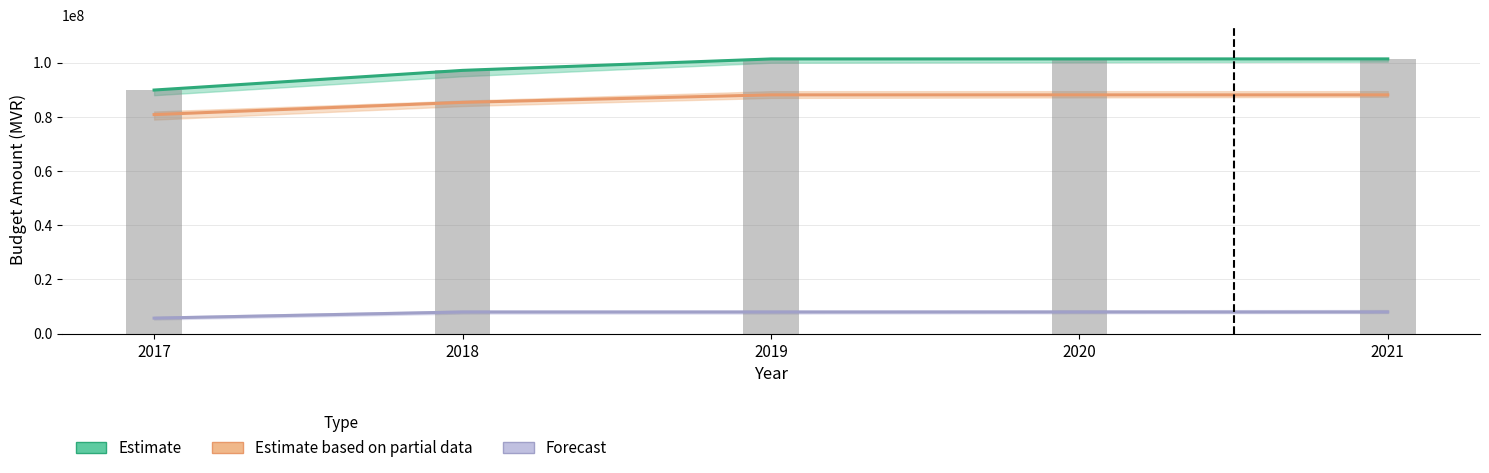

Reading left to right, list all the values displayed in this chart.

Estimate: 89913048	97174444	101395584	101398684	101401846
Estimate based on partial data: 80850085	85360322	88133373	88133373	88133373
Forecast: 5705854	7976546	7978021	7980221	7982465